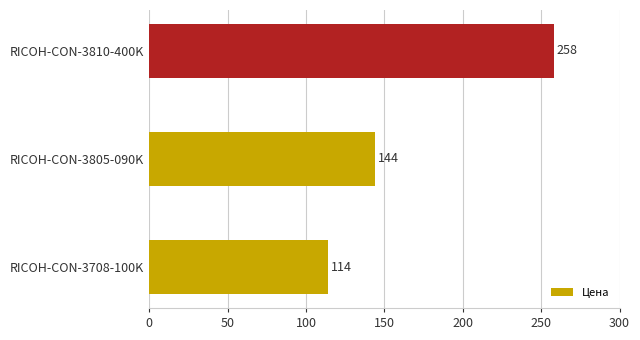

What is the average value?

172